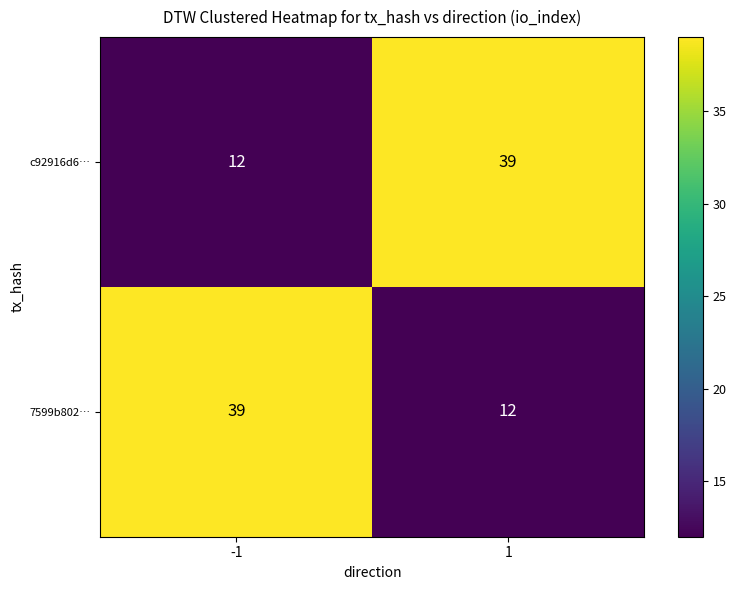

What is the spread (max minus min) of values at -1?

27